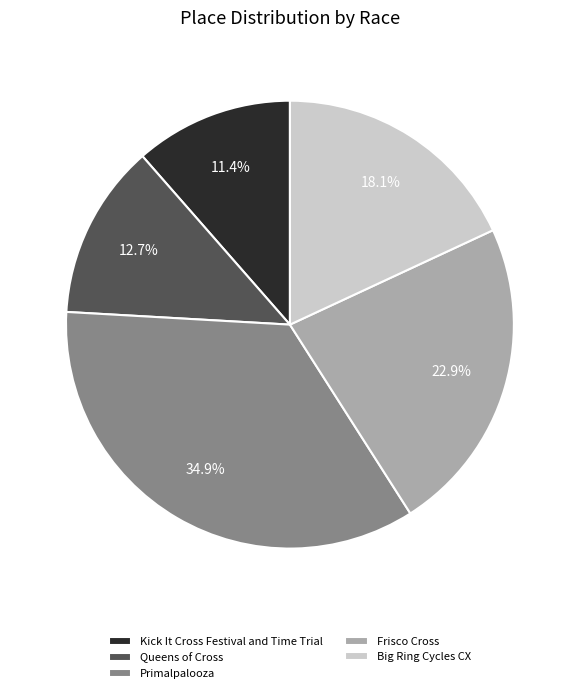

Approximately how many times larger is the value at Queens of Cross compared to Big Ring Cycles CX?

0.7